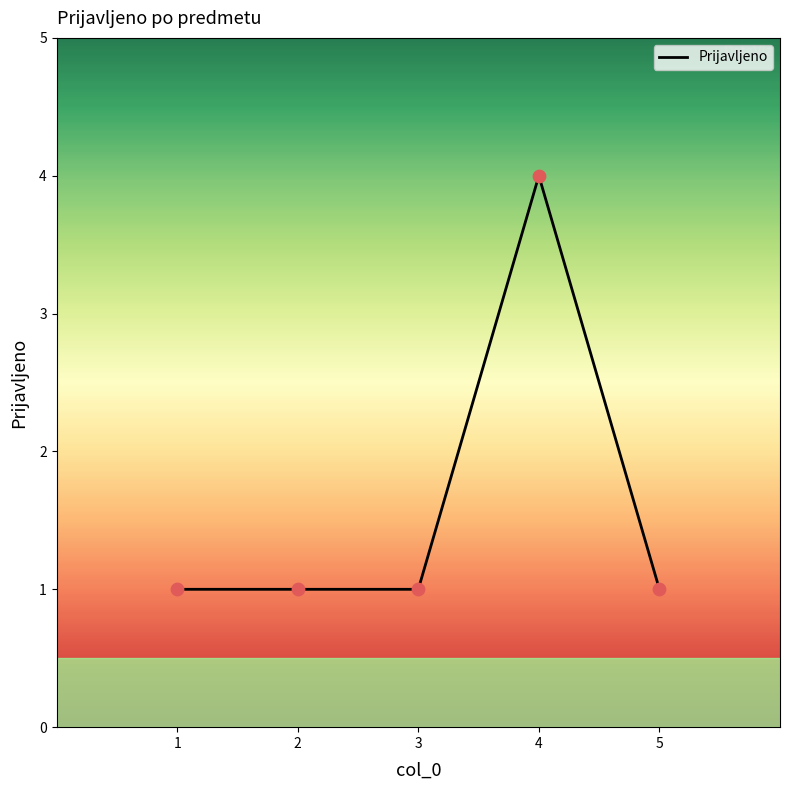

Approximately how many times larger is the value at 4 compared to 2?

4.0